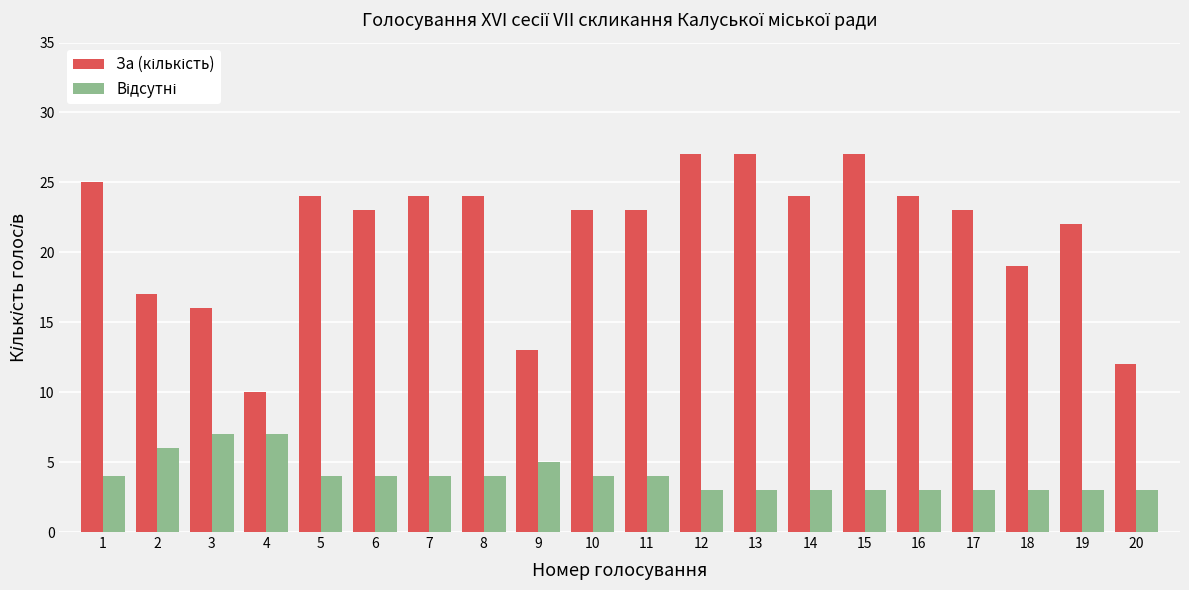

What is the greatest value displayed?

27